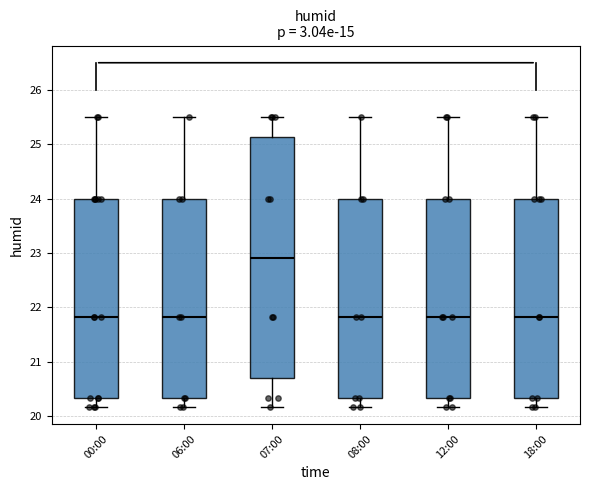

Where does the median line of the box for 12:00 sit on the y-axis? The values are not printed on the chart, so give them approximately, as read against the axis.

21.8